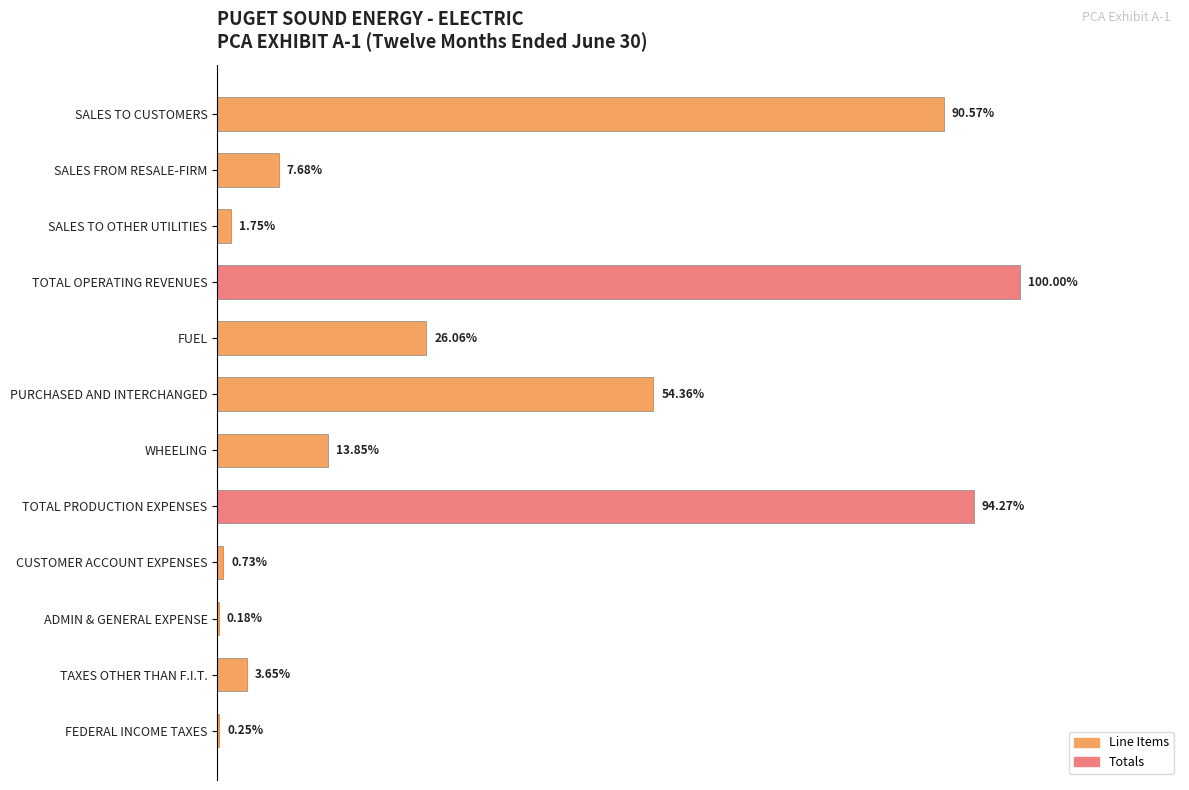

Between SALES TO CUSTOMERS and FEDERAL INCOME TAXES, which is larger?

SALES TO CUSTOMERS